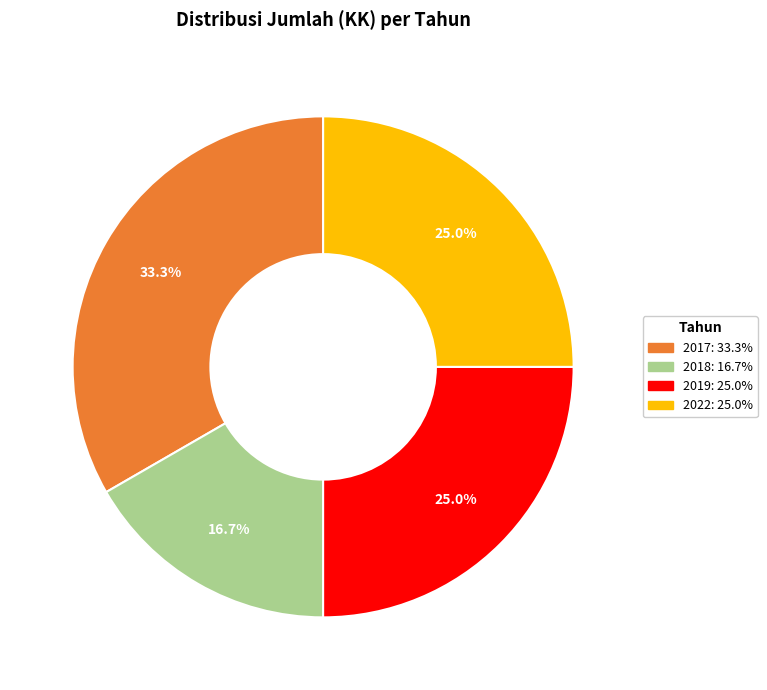

Is there a majority slice in this chart?

No